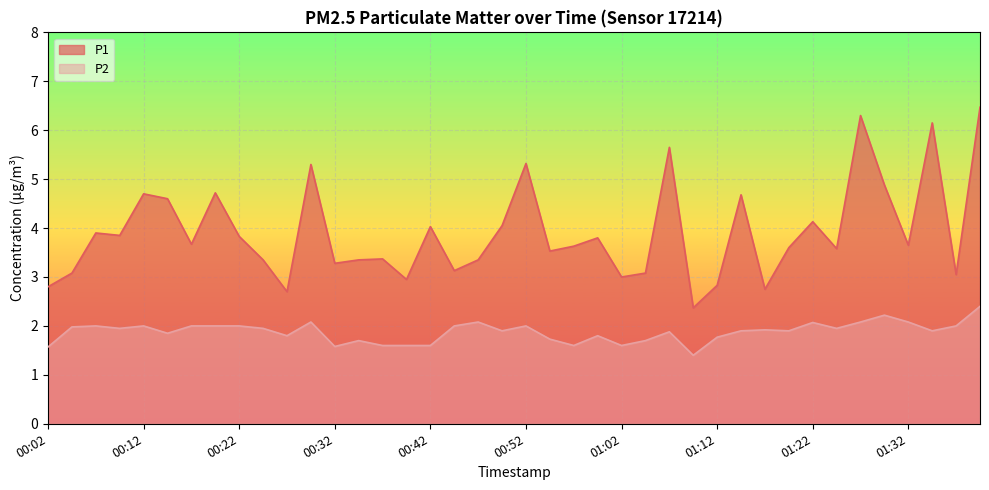

Reading left to right, list all the values displayed in this chart.

P1: 2.8	3.1	3.9	3.9	4.7	4.6	3.7	4.7	3.8	3.4	2.7	5.3	3.3	3.4	3.4	3.0	4.0	3.1	3.4	4.0	5.3	3.5	3.6	3.8	3.0	3.1	5.7	2.4	2.8	4.7	2.8	3.6	4.1	3.6	6.3	4.9	3.6	6.2	3.0	6.5
P2: 1.6	2.0	2.0	1.9	2.0	1.9	2.0	2.0	2.0	1.9	1.8	2.1	1.6	1.7	1.6	1.6	1.6	2.0	2.1	1.9	2.0	1.7	1.6	1.8	1.6	1.7	1.9	1.4	1.8	1.9	1.9	1.9	2.1	1.9	2.1	2.2	2.1	1.9	2.0	2.4